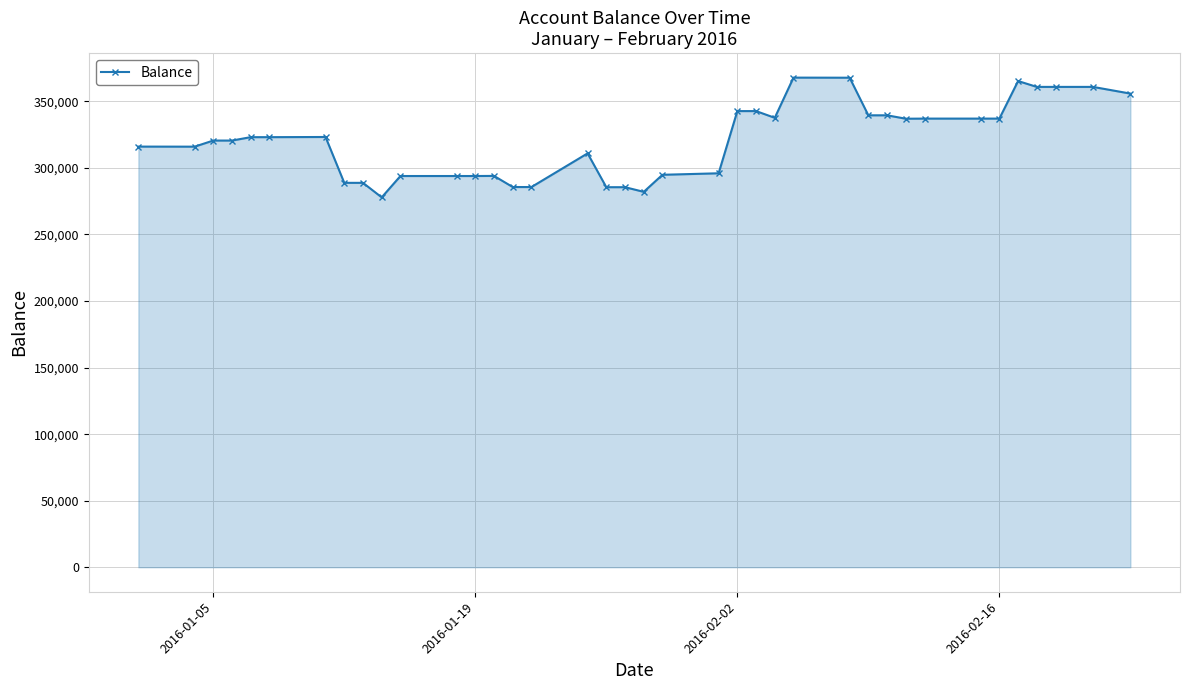

True or false: the data has more than 1 interior local peaks.

True